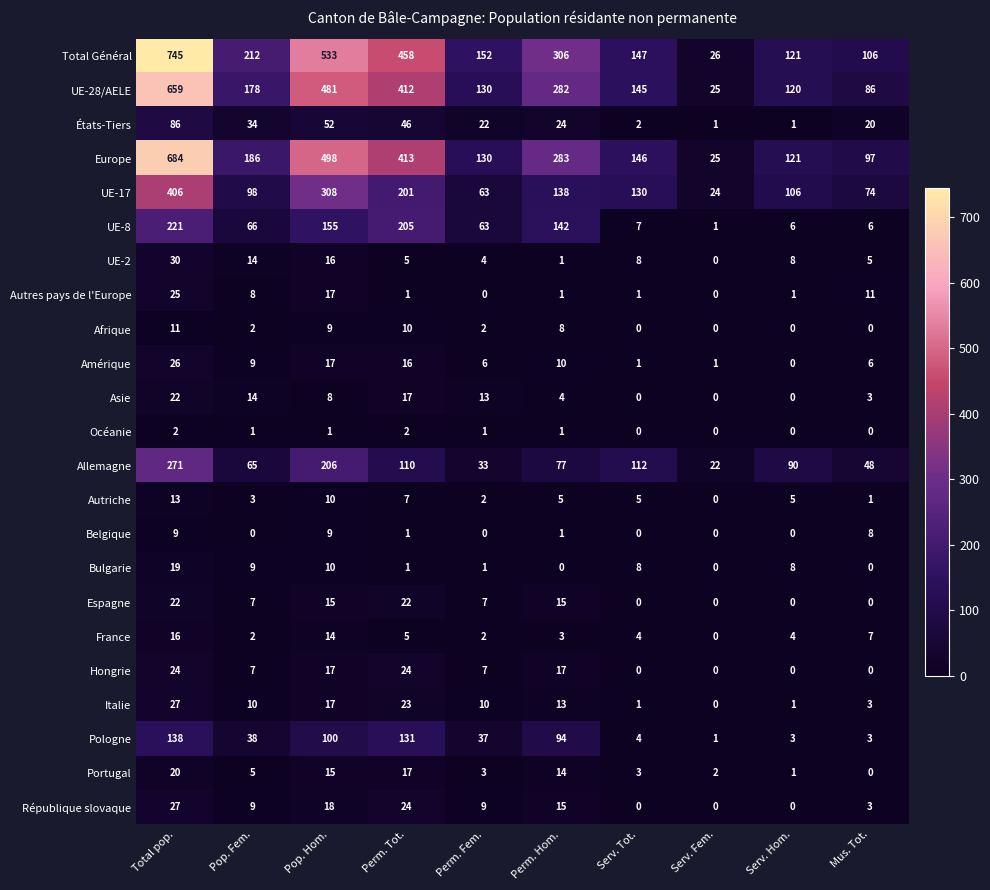

Is it true that République slovaque equals 15 at Perm. Hom.?

True